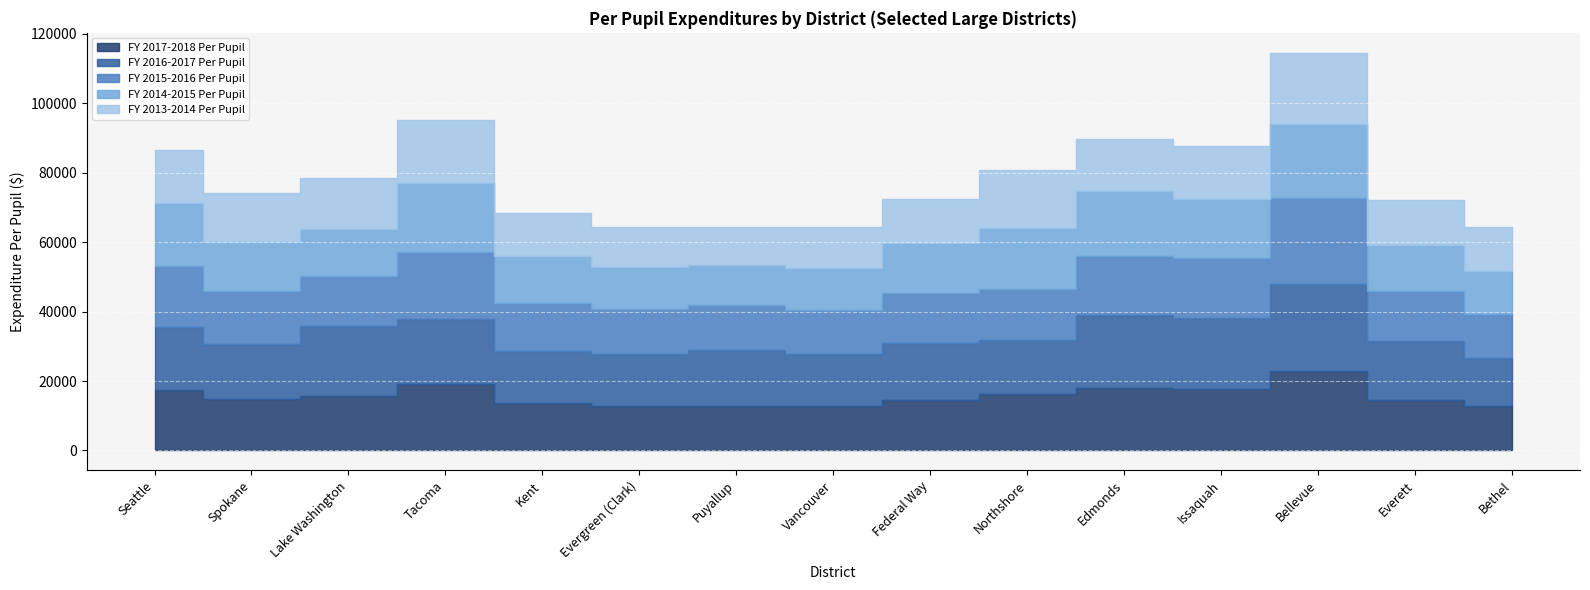

Rank the series at Lake Washington from lowest to highest value.

FY 2014-2015 Per Pupil, FY 2015-2016 Per Pupil, FY 2013-2014 Per Pupil, FY 2017-2018 Per Pupil, FY 2016-2017 Per Pupil